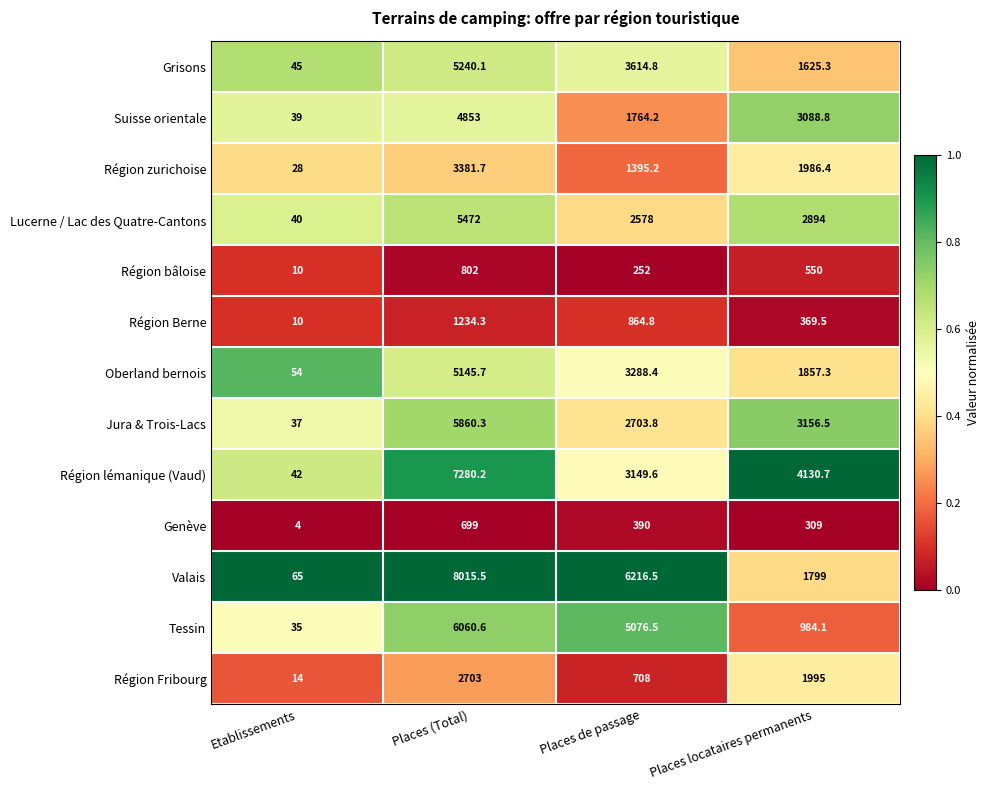

True or false: Région lémanique (Vaud) has a value of 7280.2 at Places (Total).

True